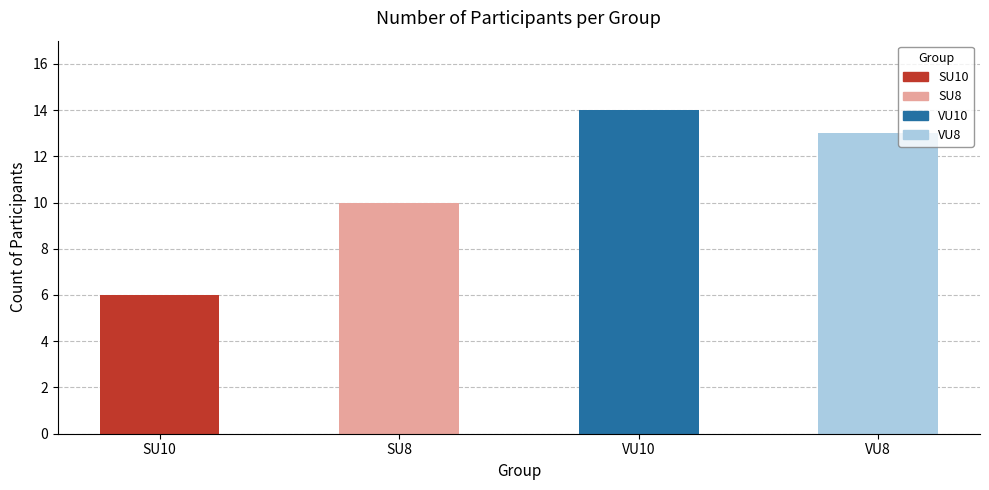

Reading right to left, what are all the values shown in this chart?

13	14	10	6